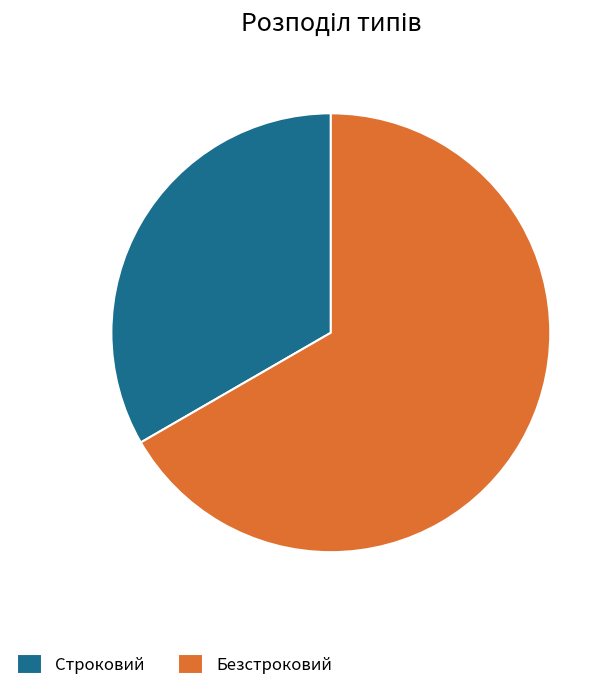

Which category has the smallest portion of the pie?

Строковий